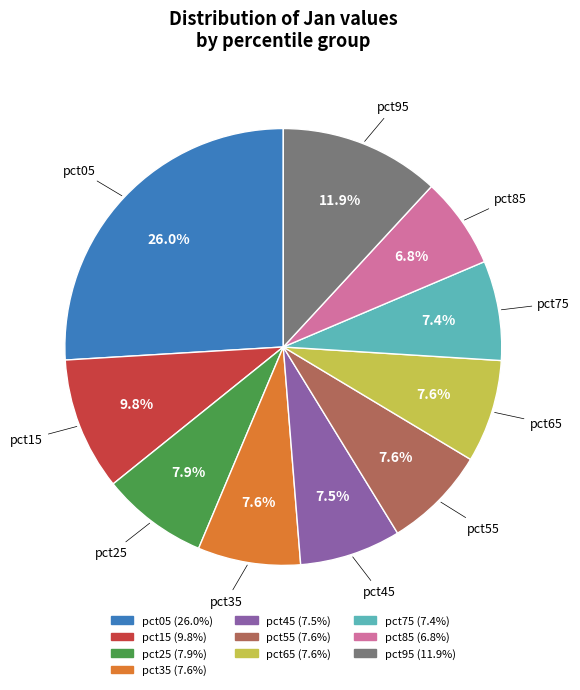

To the nearest percent, what is the combined percentage of pct55 and pct85?

14%